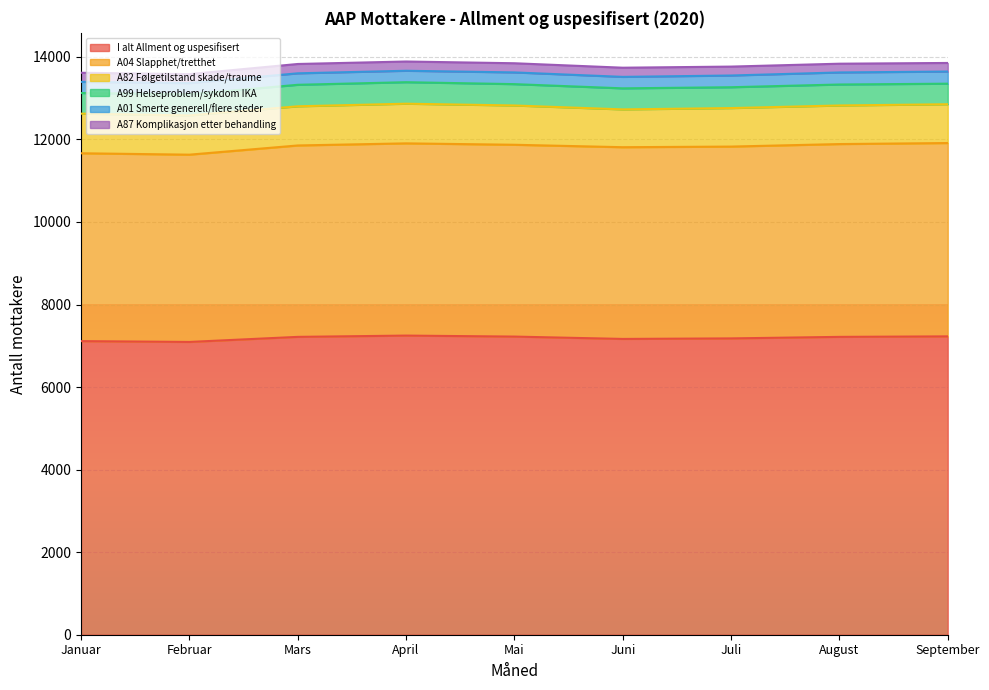

At which category is the sum across all series the highest?

April